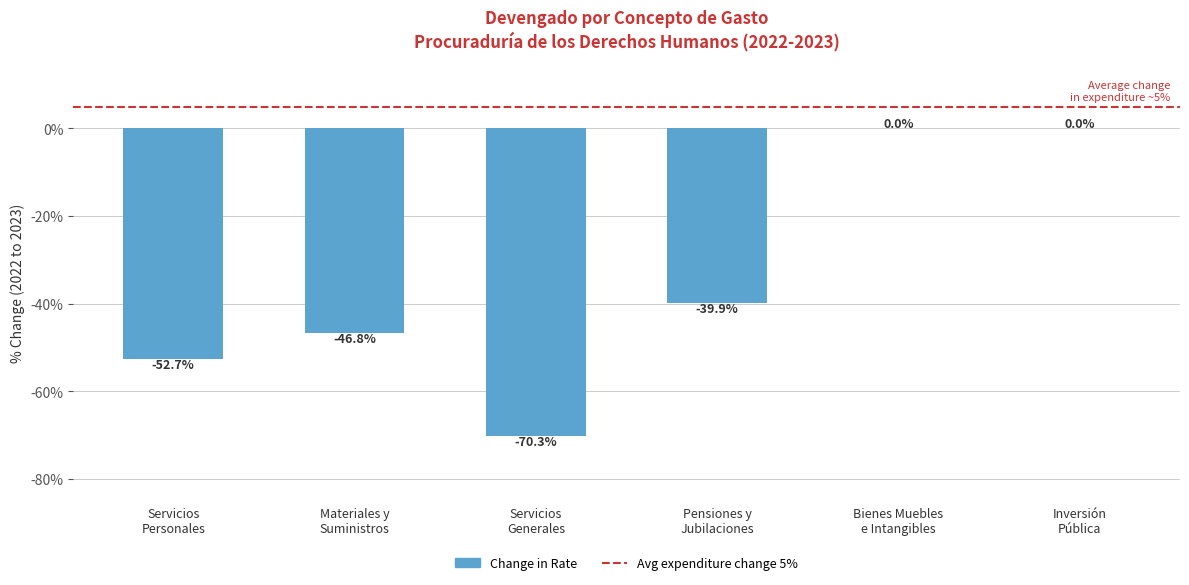

What is the sum of all values?

-209.7